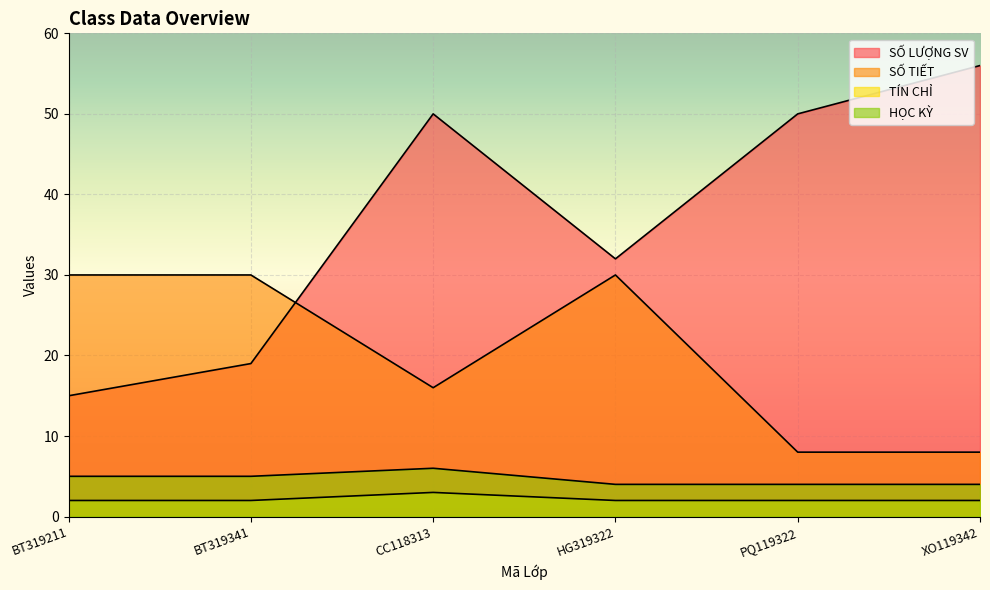

True or false: TÍN CHỈ and SỐ LƯỢNG SV intersect in this chart.

False